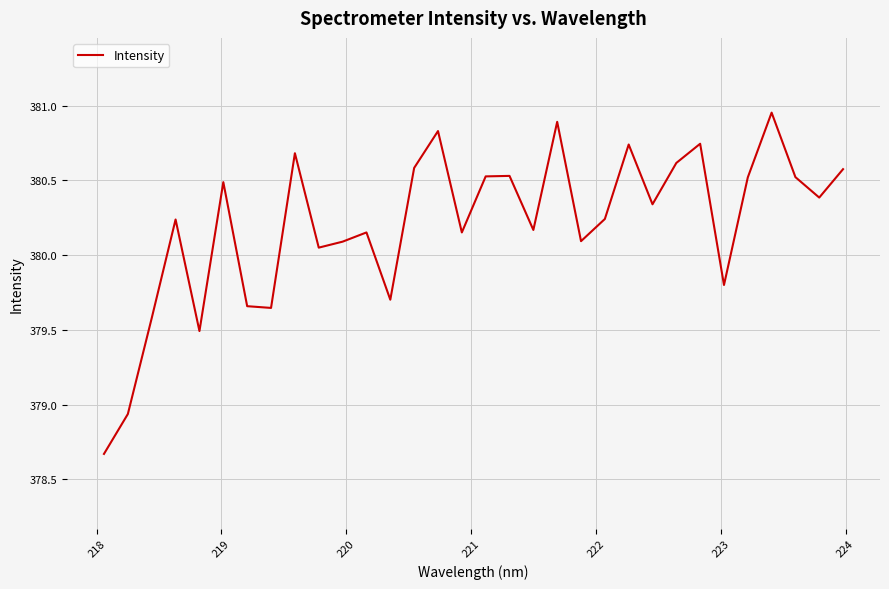

What is the smallest value displayed?

378.7